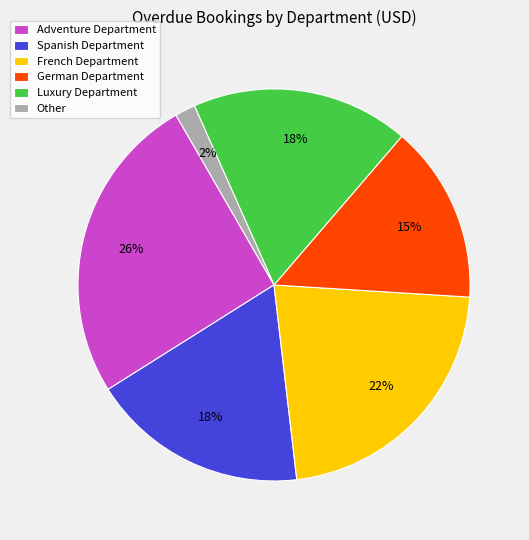

To the nearest percent, what is the average slice percentage?

17%